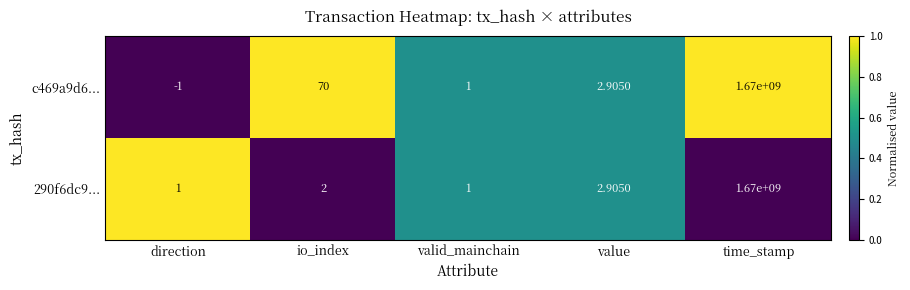

At which category does the chart reach its peak across all series?

time_stamp